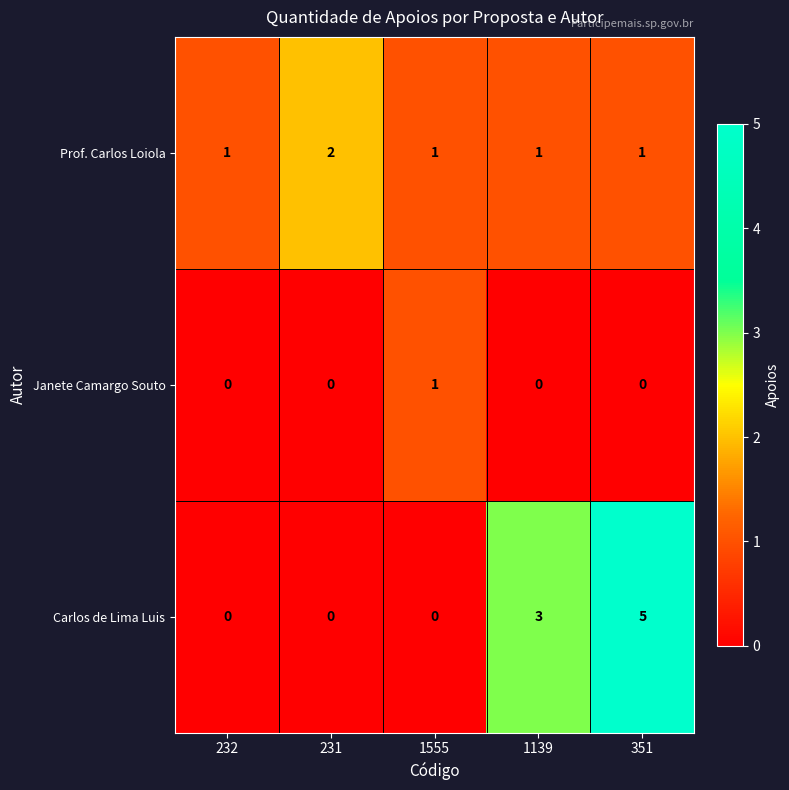

What is the sum of the Prof. Carlos Loiola values at 1139 and 231?

3